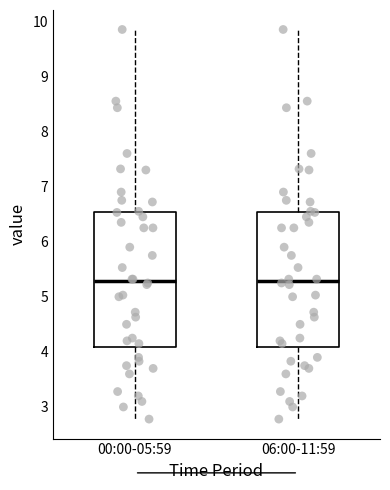

Where does the lower whisker of the box for 06:00-11:59 end on the y-axis? The values are not printed on the chart, so give them approximately, as read against the axis.

2.8